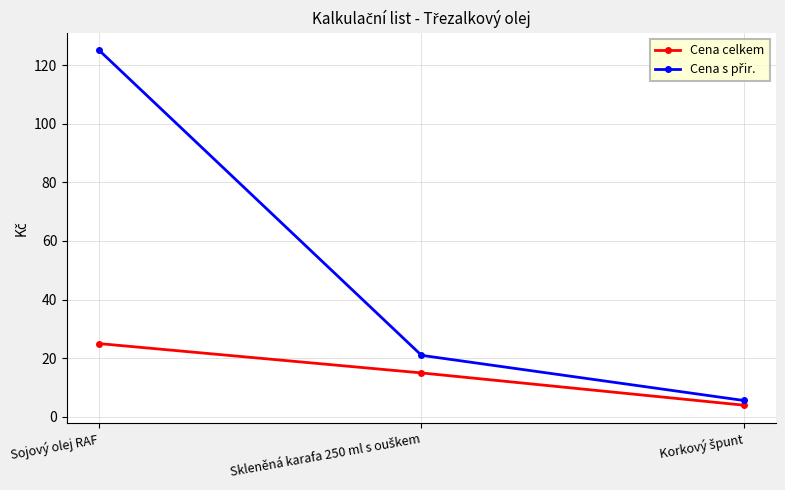

What is the greatest value displayed?

125.0